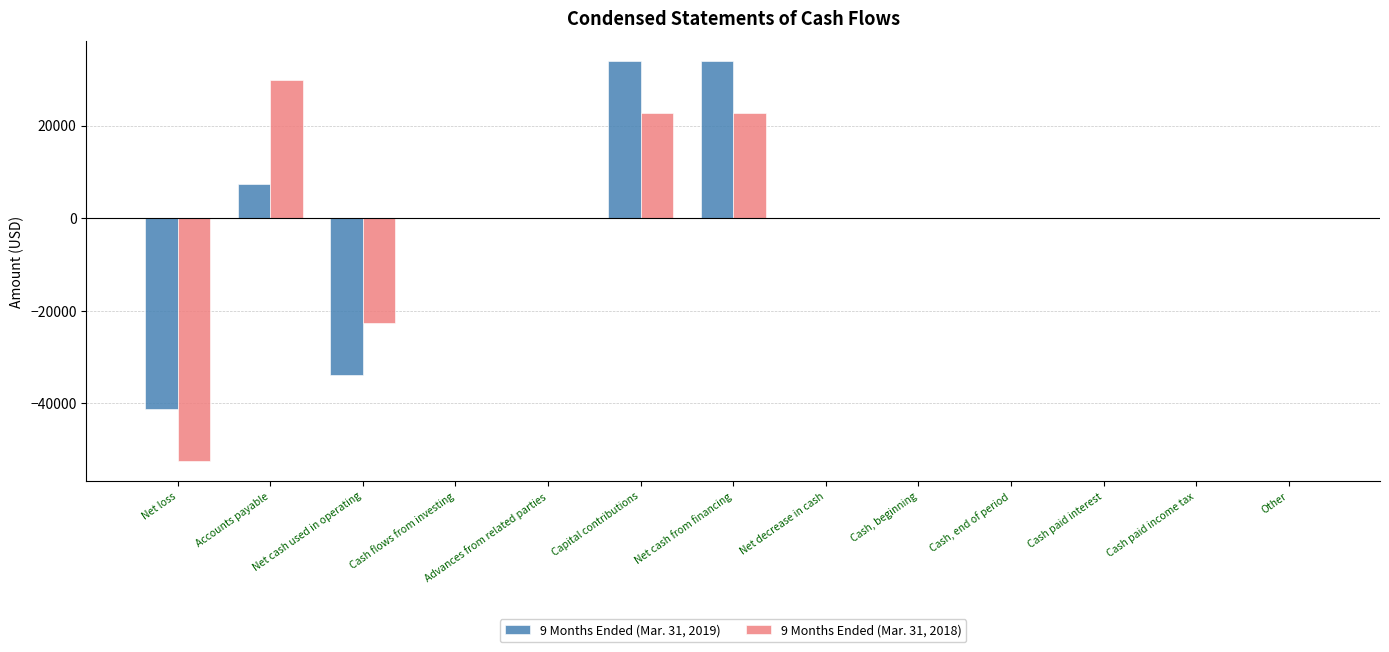

What is the greatest value displayed?

33900